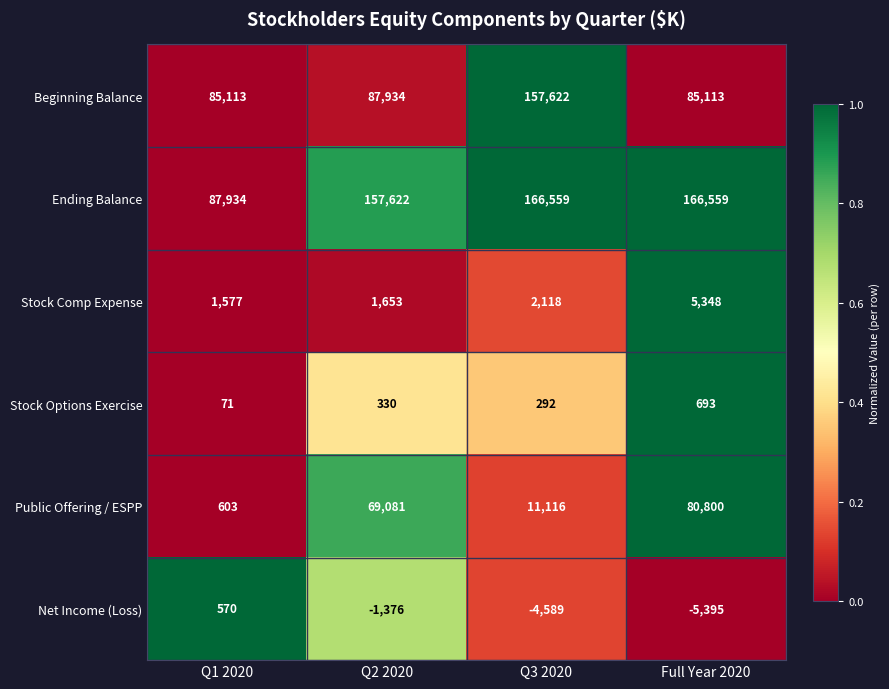

Is it true that Beginning Balance equals 38625 at Full Year 2020?

False